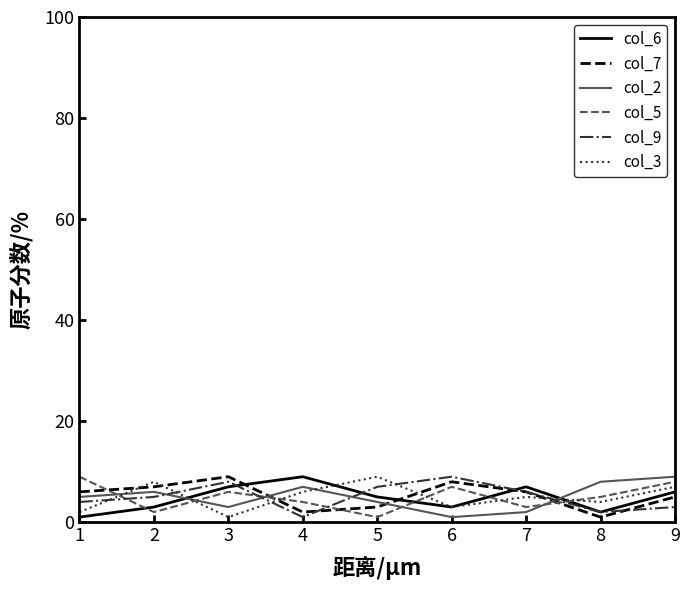

How many times do col_2 and col_3 cross each other?

4